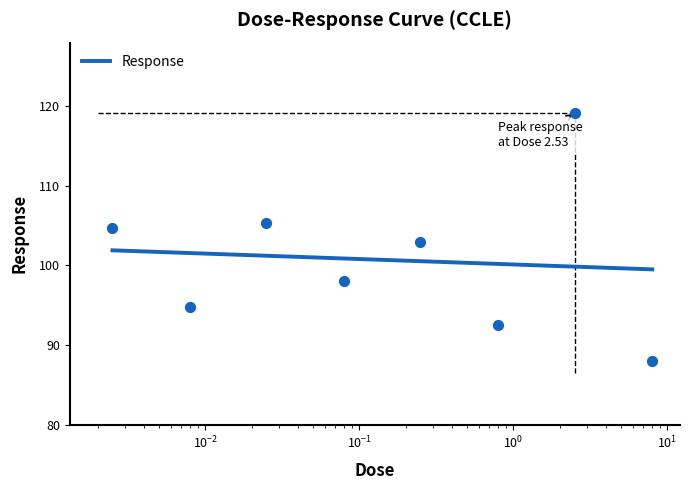

Approximately how many times larger is the value at 2.53 compared to 0.025?

1.1